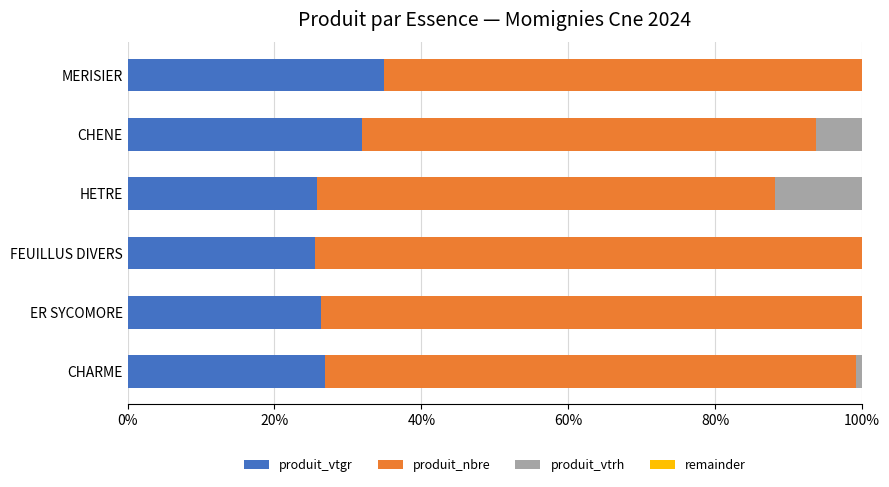

What is the highest value of the produit_vtgr series?

34.9